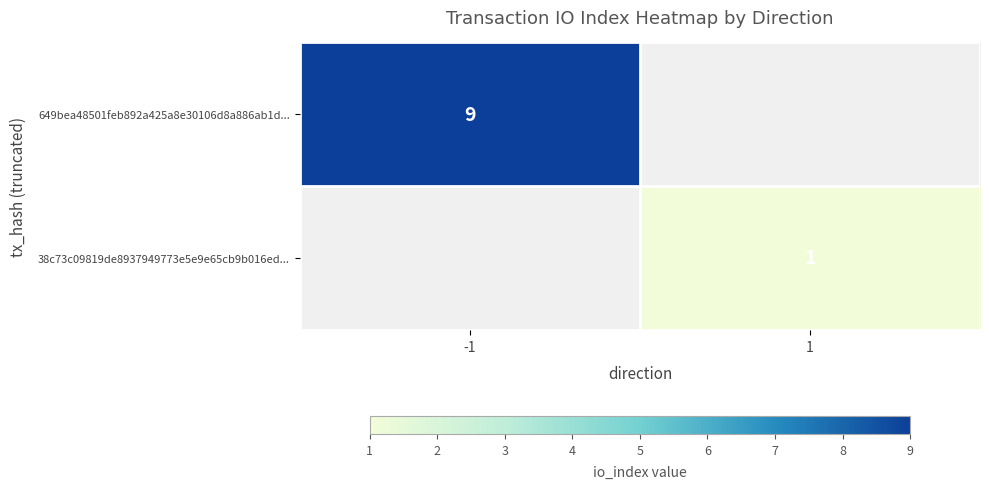

The value of 38c73c09819de8937949773e5e9e65cb9b016ed... at 1 is 1. True or false?

True